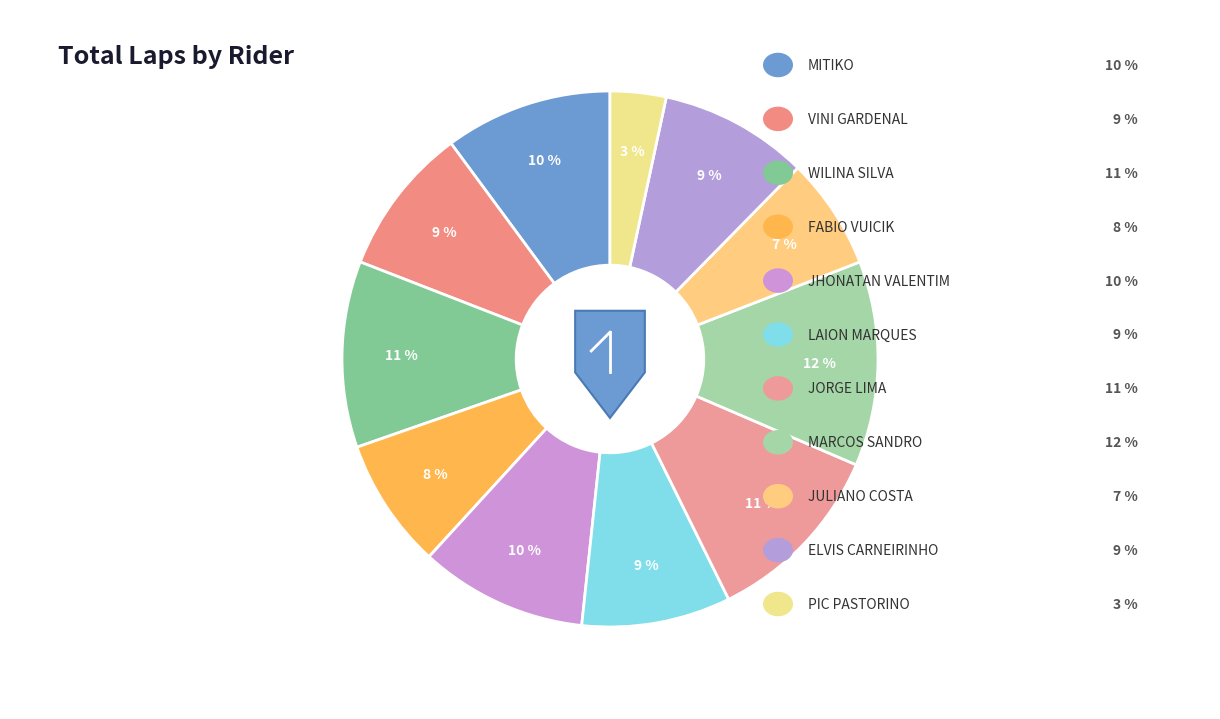

Which has a higher value, MARCOS SANDRO or FABIO VUICIK?

MARCOS SANDRO